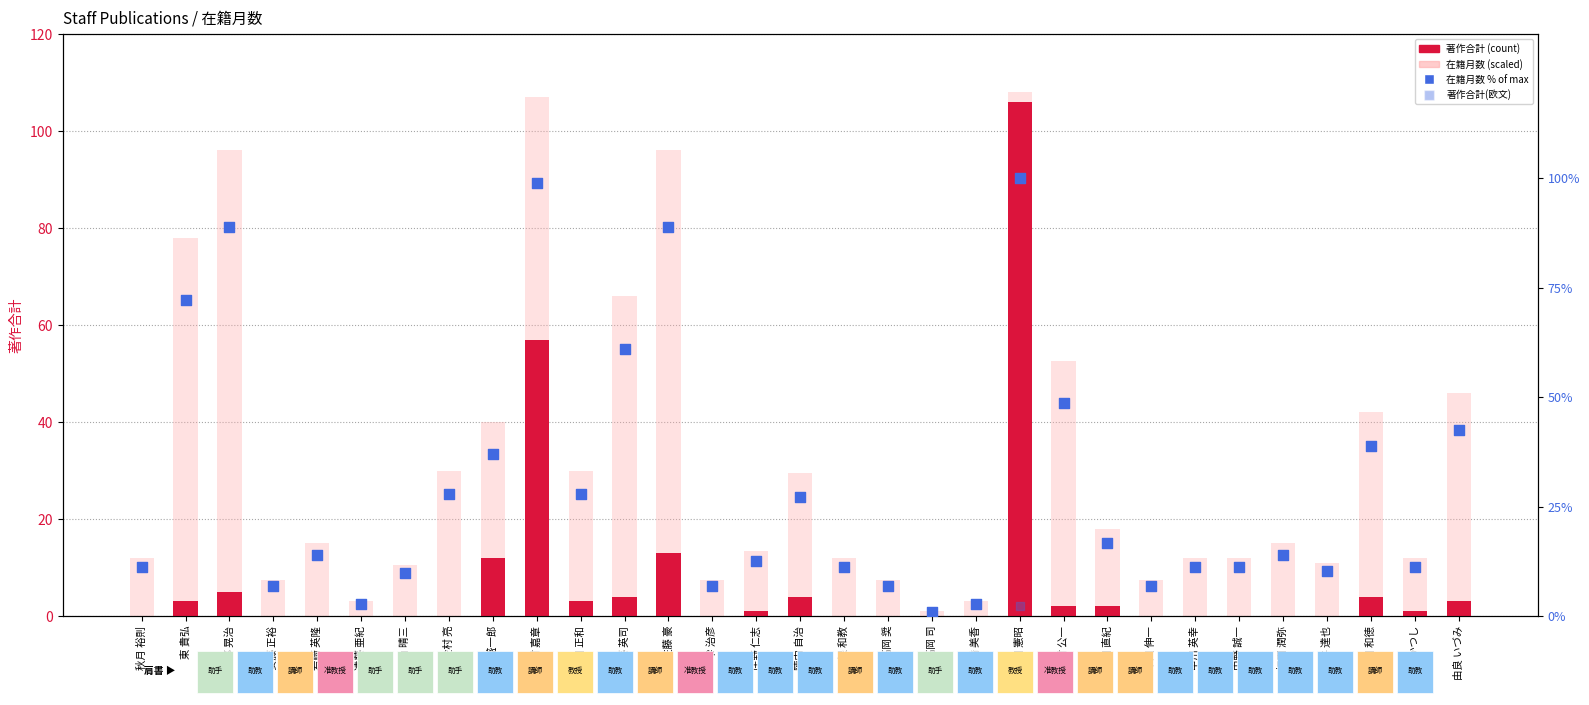

Which series contains the highest Y value?

在籍月数 (scaled)